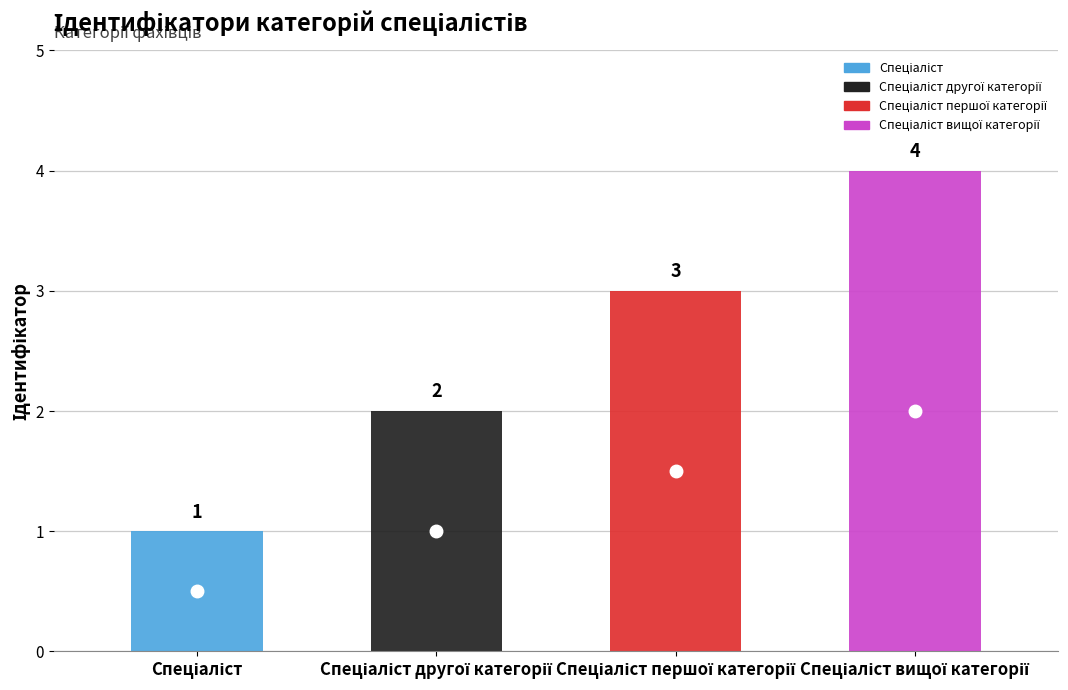

What is the sum of all values?

10